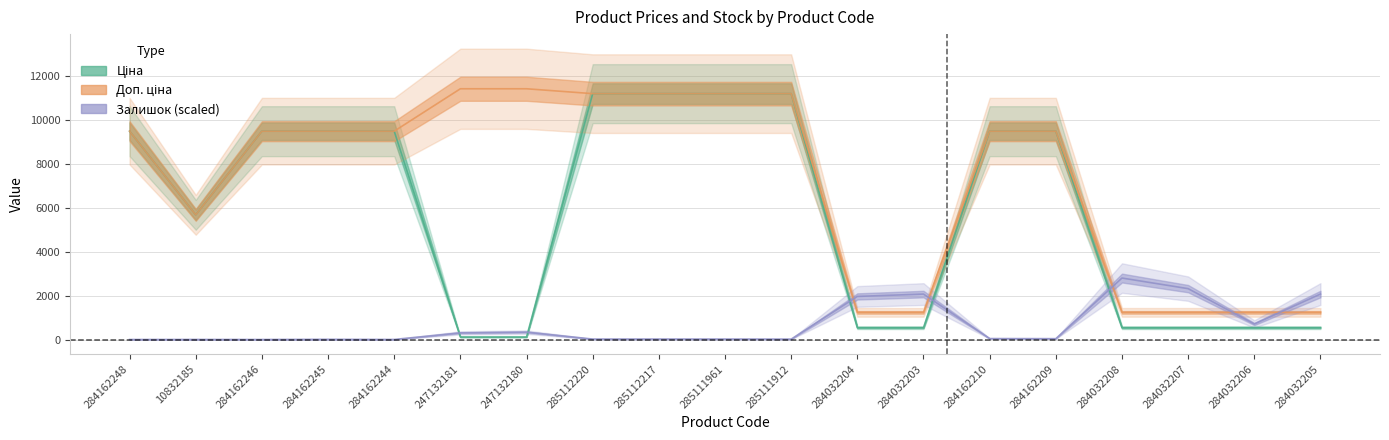

How many lines are shown in the chart?

3